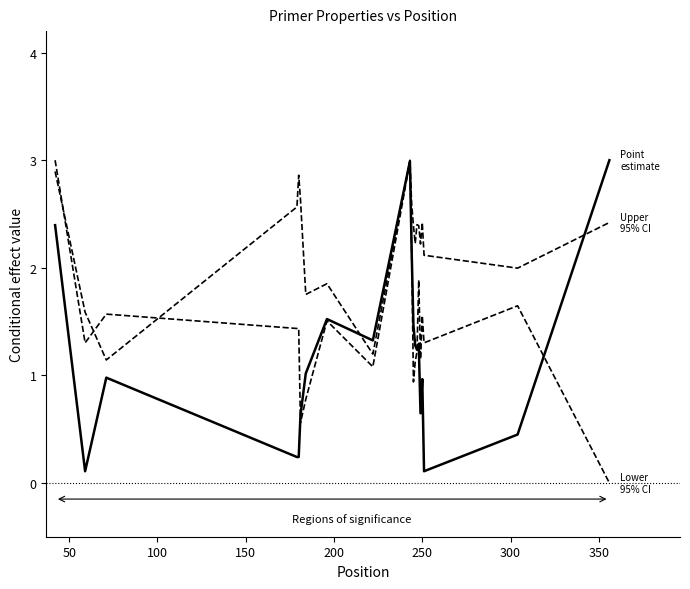

The value of Point estimate at 400 is 0.7. True or false?

False